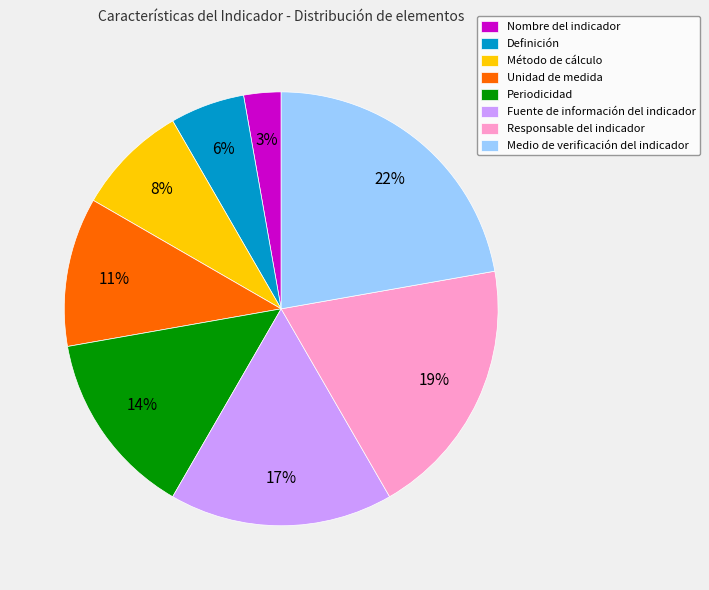

Is there any slice that represents more than half of the pie?

No